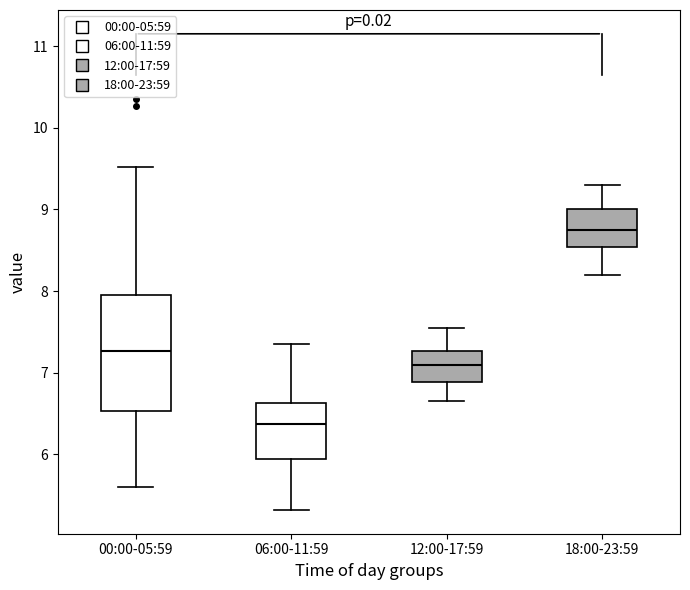

Which box has the lowest median line?

06:00-11:59